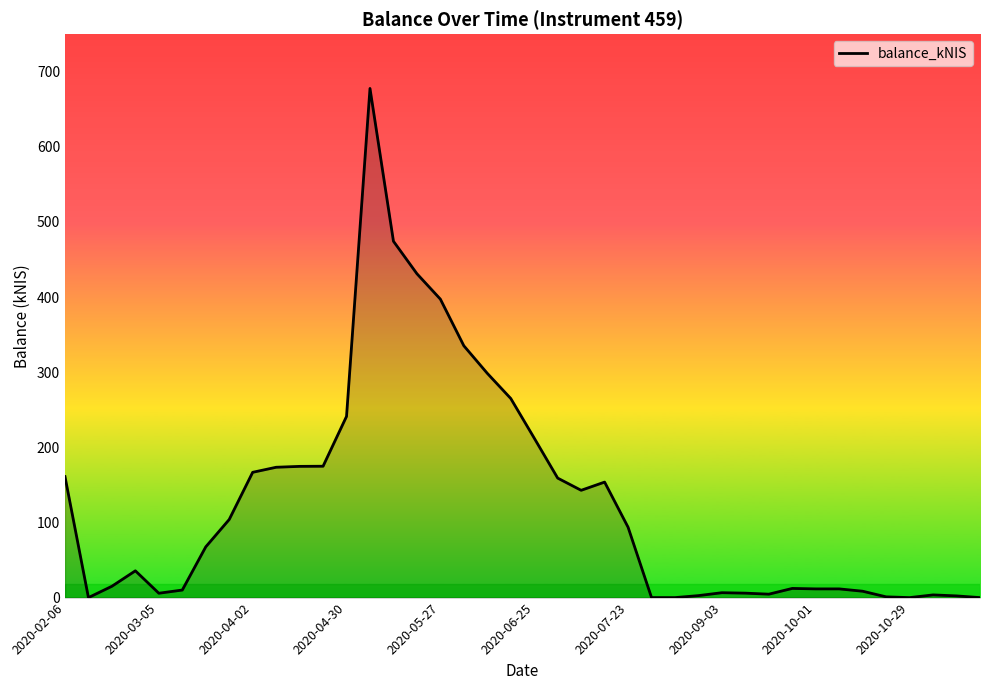

What is the difference between the maximum and minimum values?

677.7